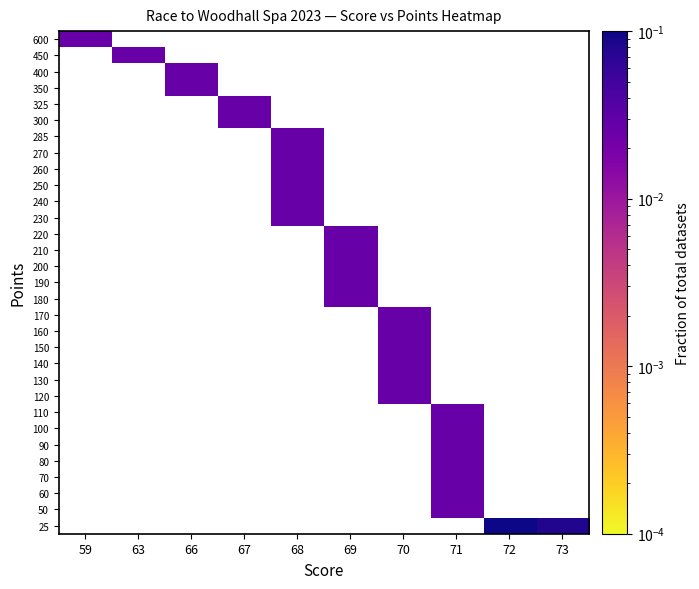

Which has a higher value, 70 or 71?

71